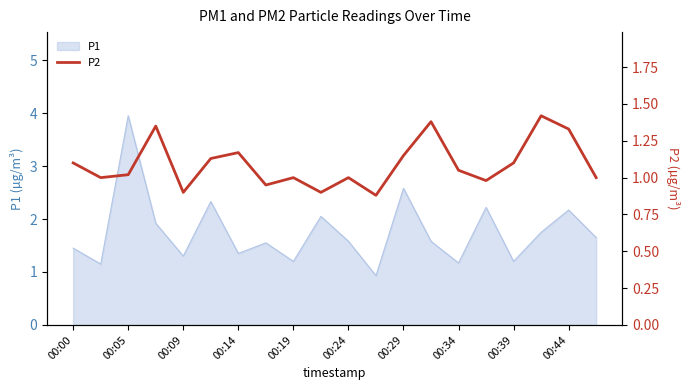

The P1 series shows 2.6 at 00:29. True or false?

True